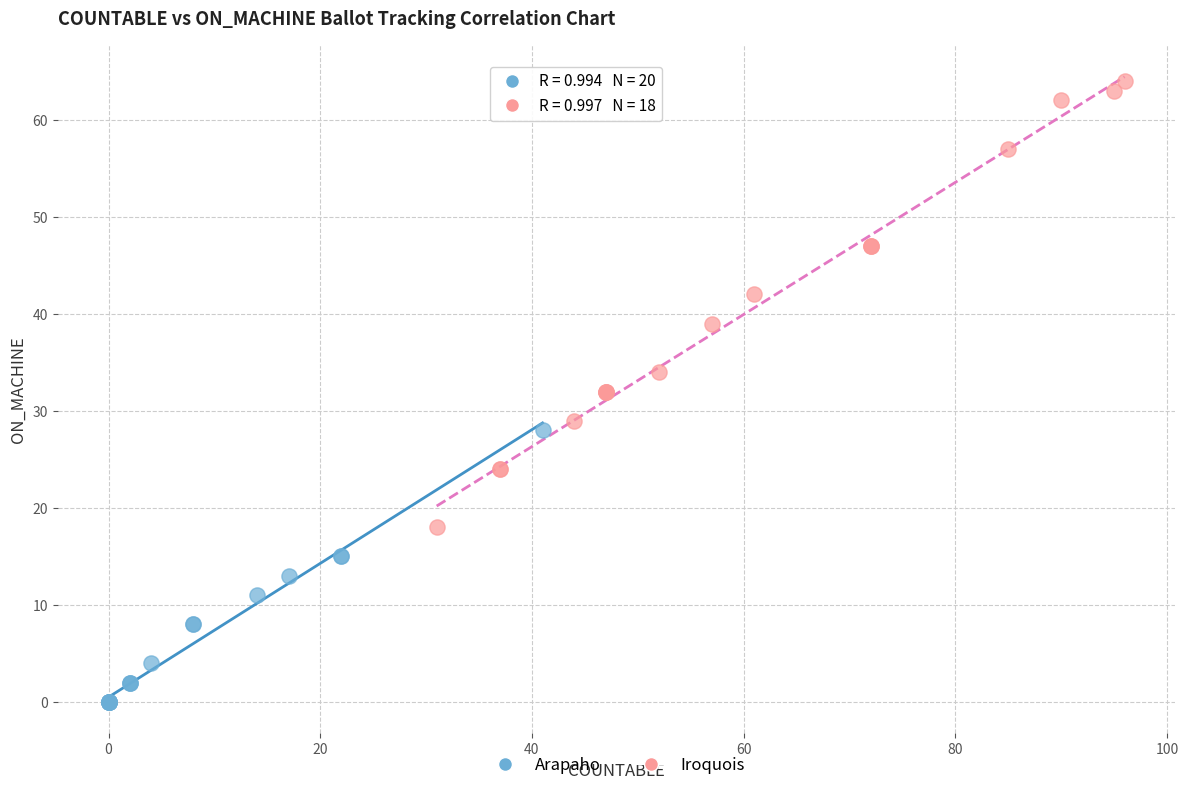

Which series has the widest spread of Y values?

Iroquois